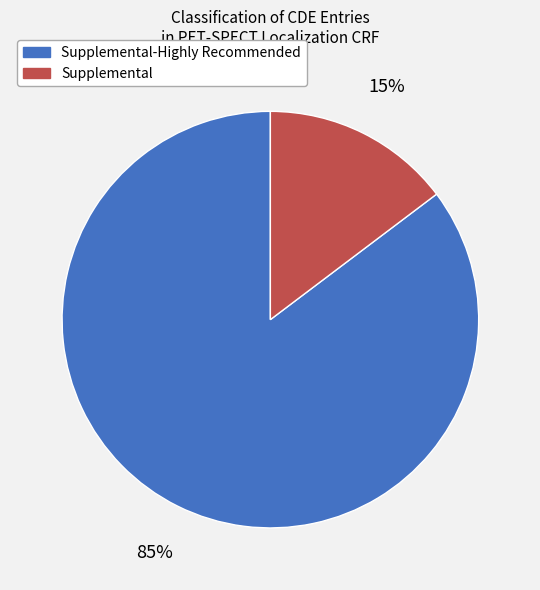

Is there a majority slice in this chart?

Yes